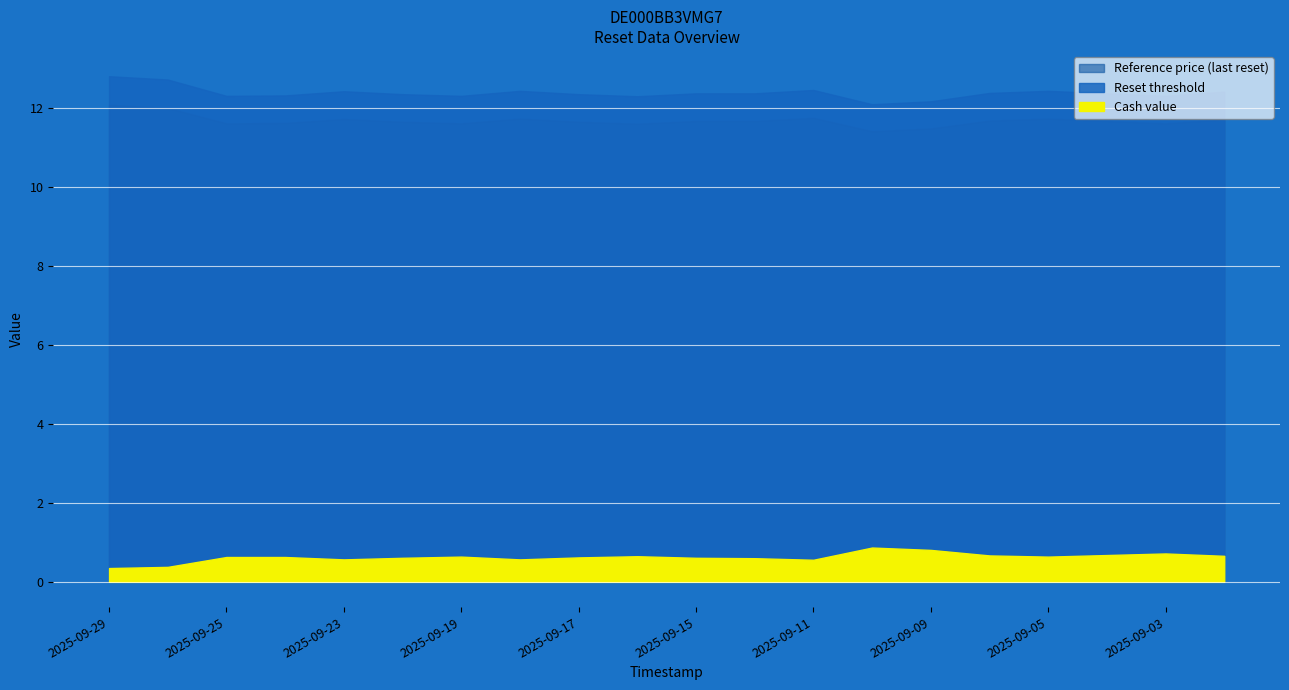

Does the chart display data point markers on the line(s)?

No